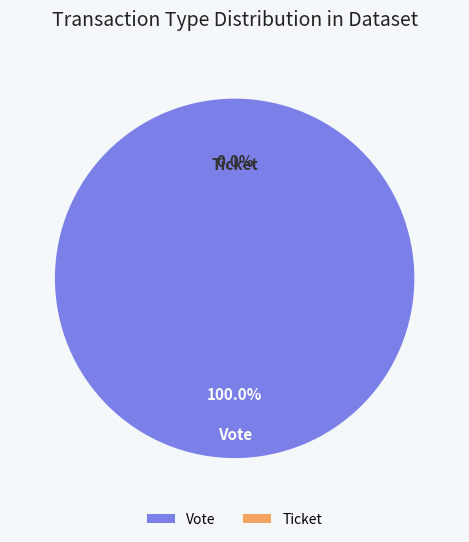

Between Vote (io_index=1) and Ticket (io_index=0), which is larger?

Vote (io_index=1)